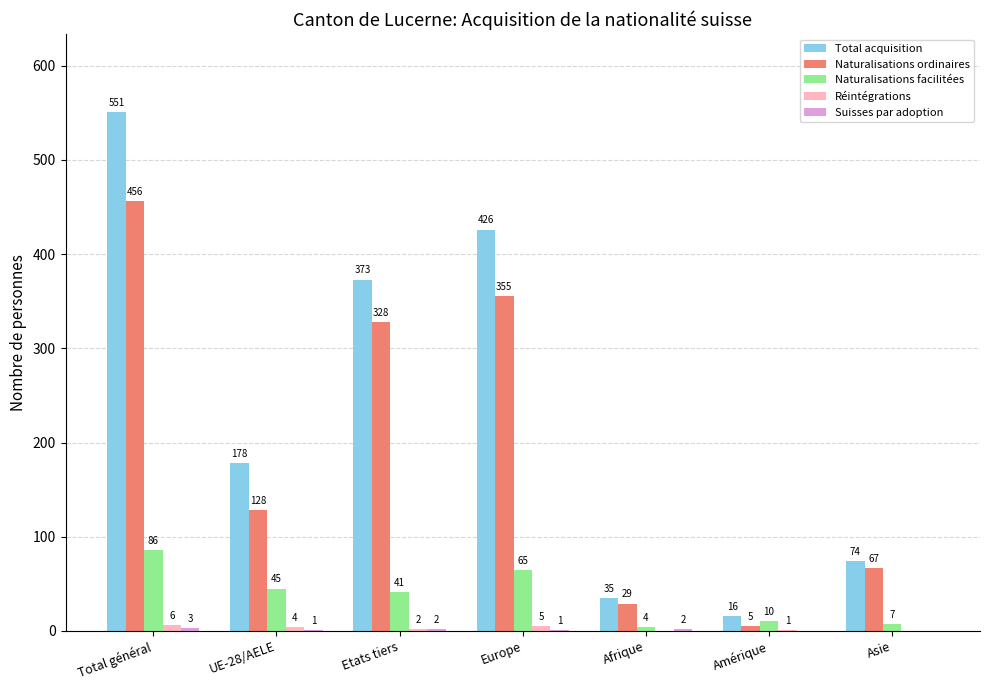

What value does the Naturalisations ordinaires series have at UE-28/AELE, to the nearest 5?

130